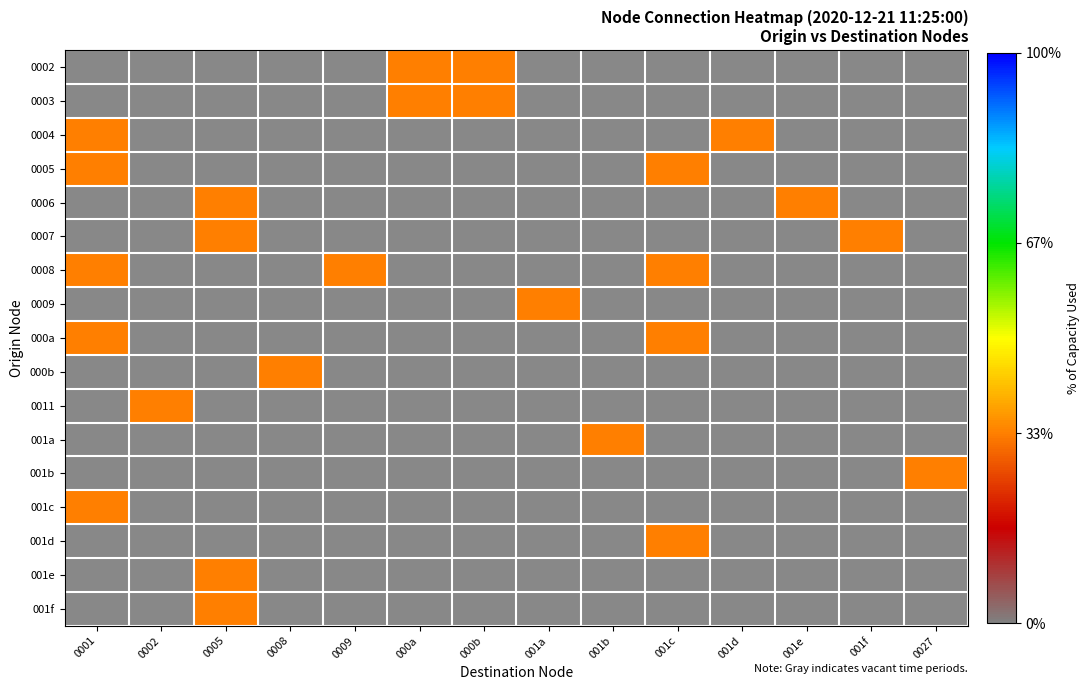

Is it true that 001d equals 0 at 001e?

True